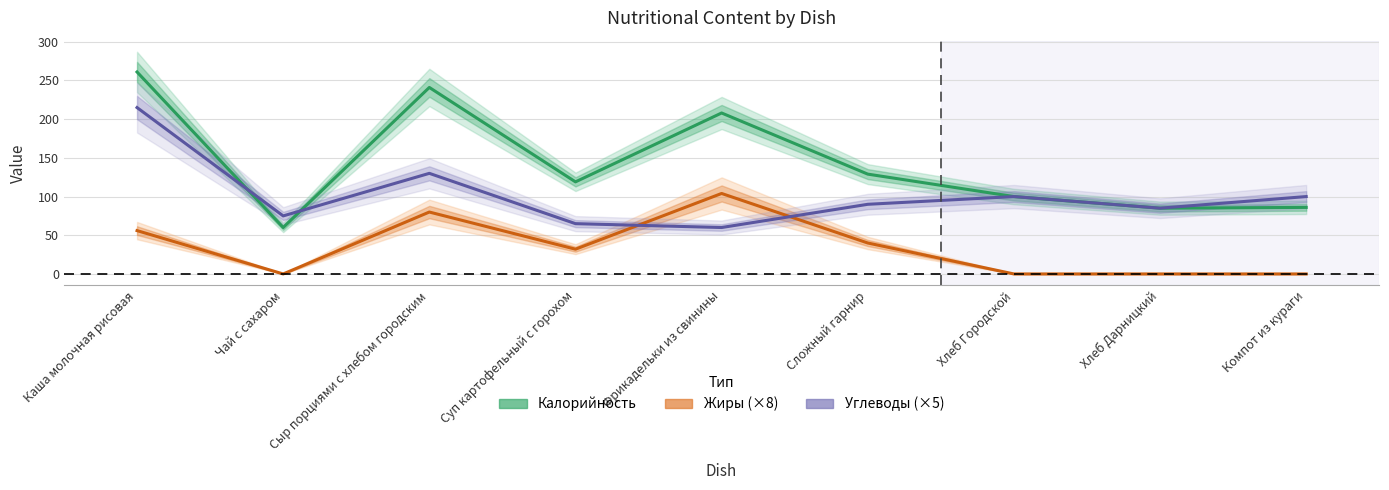

List the series in order of their peak value, highest first.

Калорийность, Углеводы (×5), Жиры (×8)